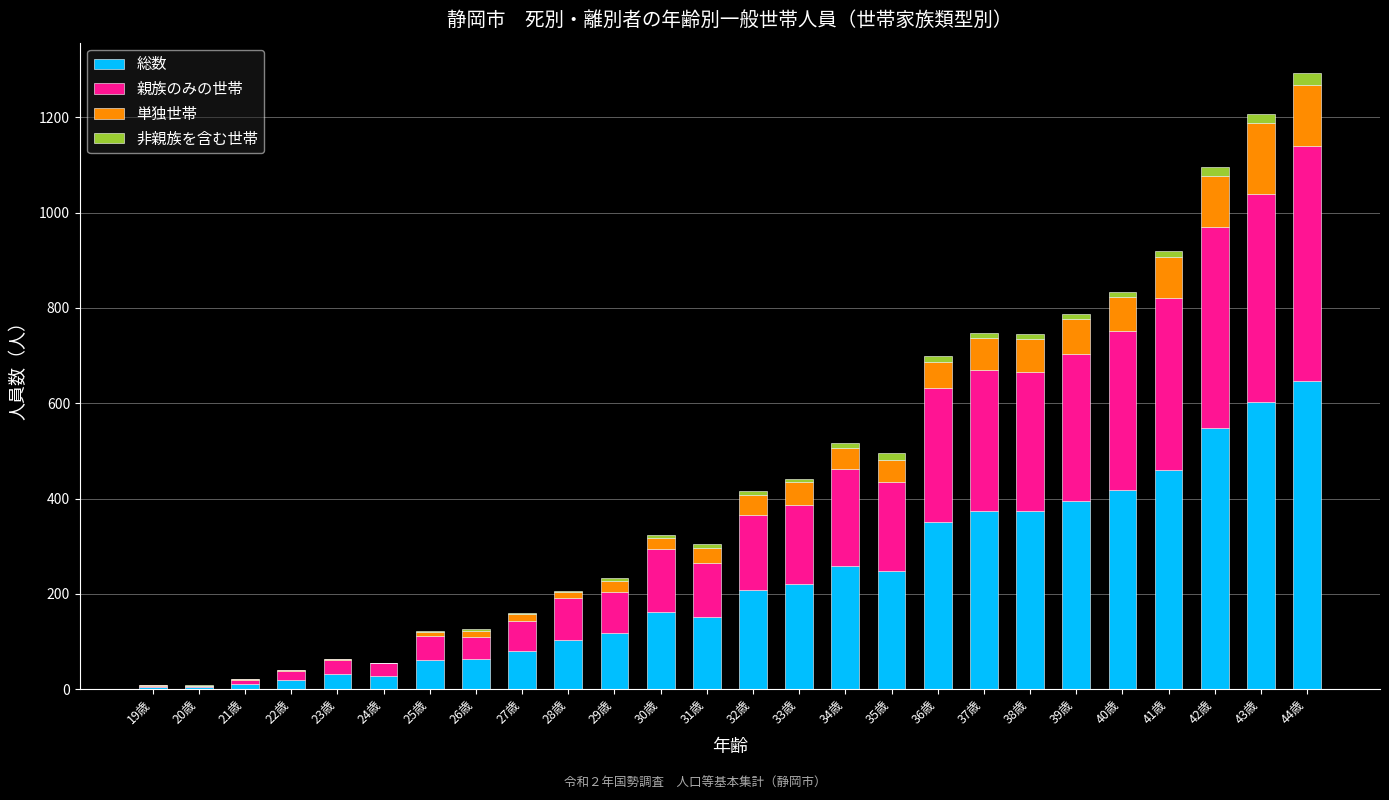

Is it true that 総数 equals 162 at 30歳?

True